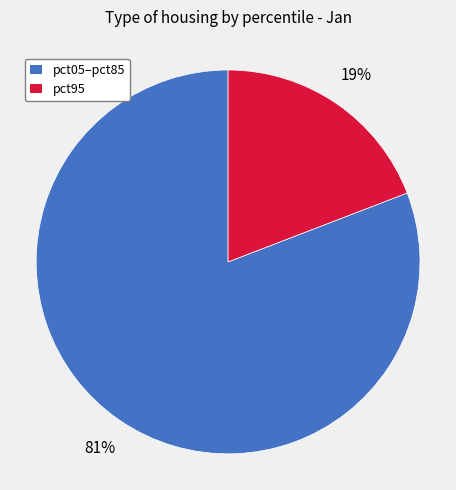

Does pct95 represent more than half of the total?

No